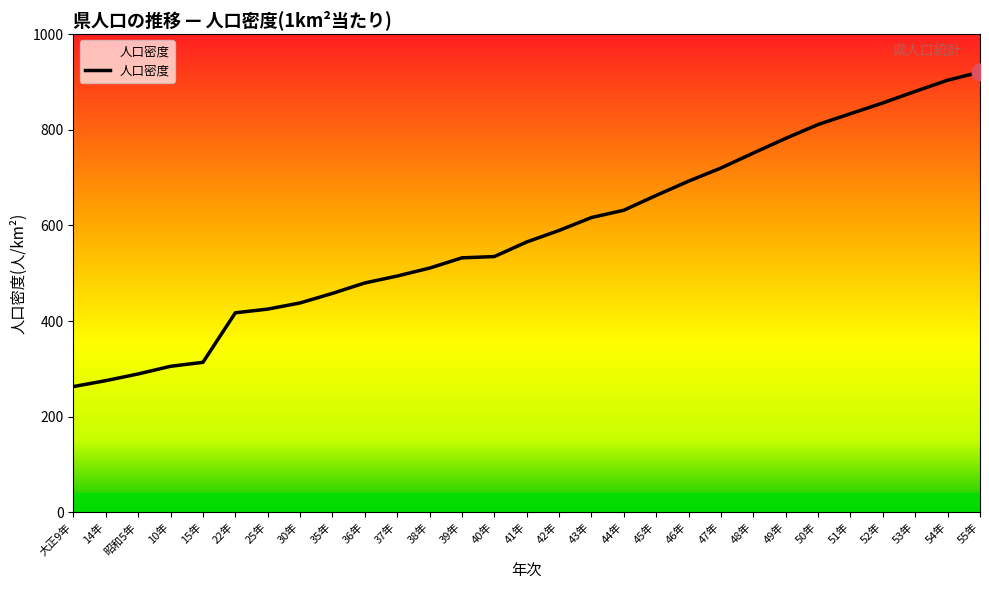

What is the approximate value at 50年?

811.2